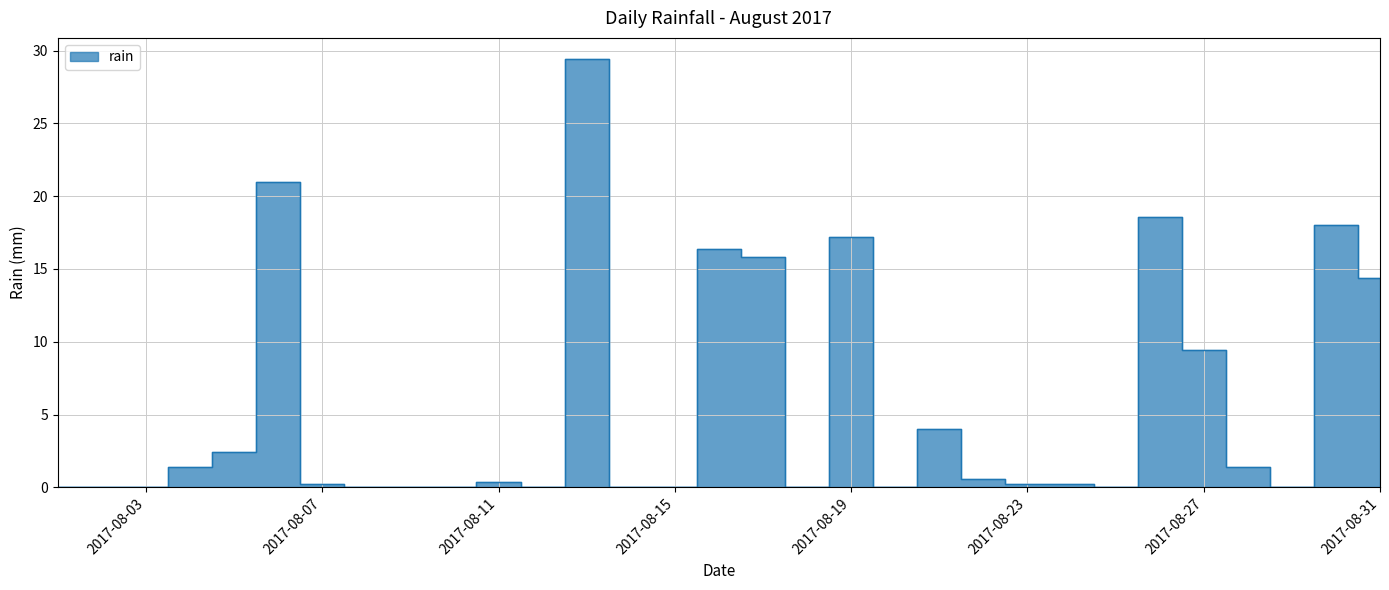

Reading right to left, list all the values displayed in this chart.

2017-08-31=14.4	2017-08-30=18.0	2017-08-29=0.0	2017-08-28=1.4	2017-08-27=9.4	2017-08-26=18.6	2017-08-25=0.0	2017-08-24=0.2	2017-08-23=0.2	2017-08-22=0.6	2017-08-21=4.0	2017-08-20=0.0	2017-08-19=17.2	2017-08-18=0.0	2017-08-17=15.8	2017-08-16=16.4	2017-08-15=0.0	2017-08-14=0.0	2017-08-13=29.4	2017-08-12=0.0	2017-08-11=0.4	2017-08-10=0.0	2017-08-09=0.0	2017-08-08=0.0	2017-08-07=0.2	2017-08-06=21.0	2017-08-05=2.4	2017-08-04=1.4	2017-08-03=0.0	2017-08-02=0.0	2017-08-01=0.0